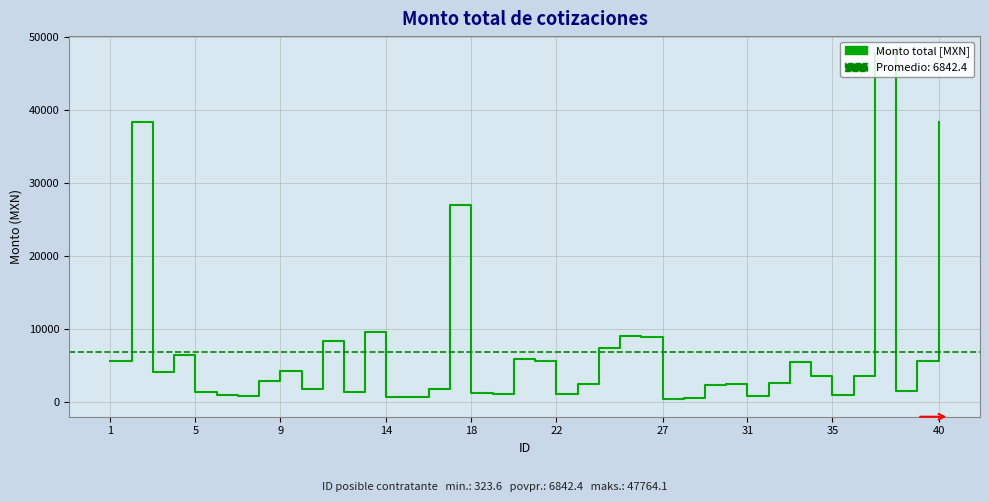

Approximately how many times larger is the value at 7 compared to 13?

0.1